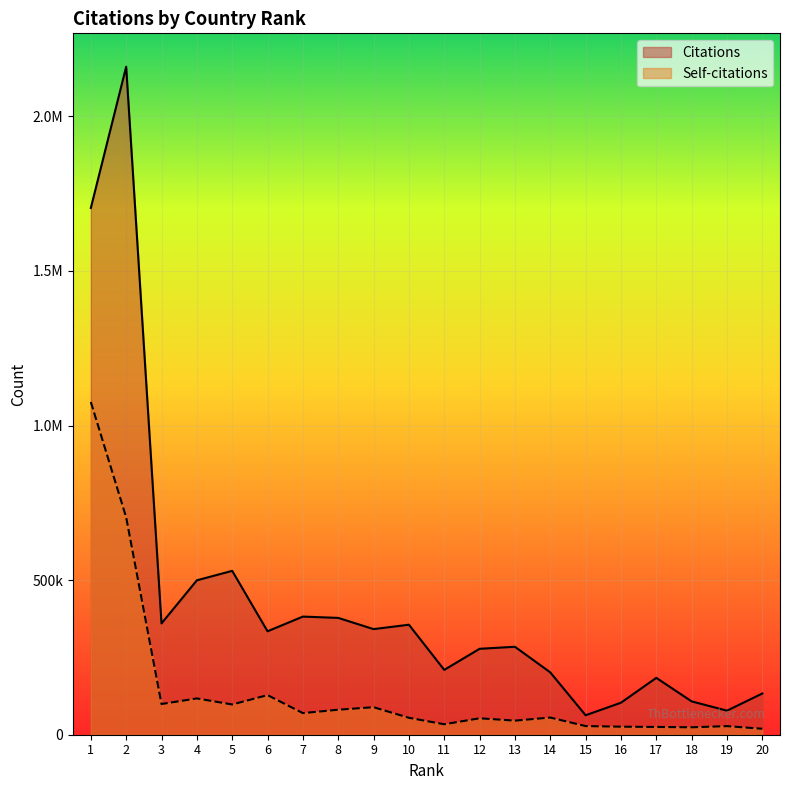

Rank the series at 20 from lowest to highest value.

Self-citations, Citations